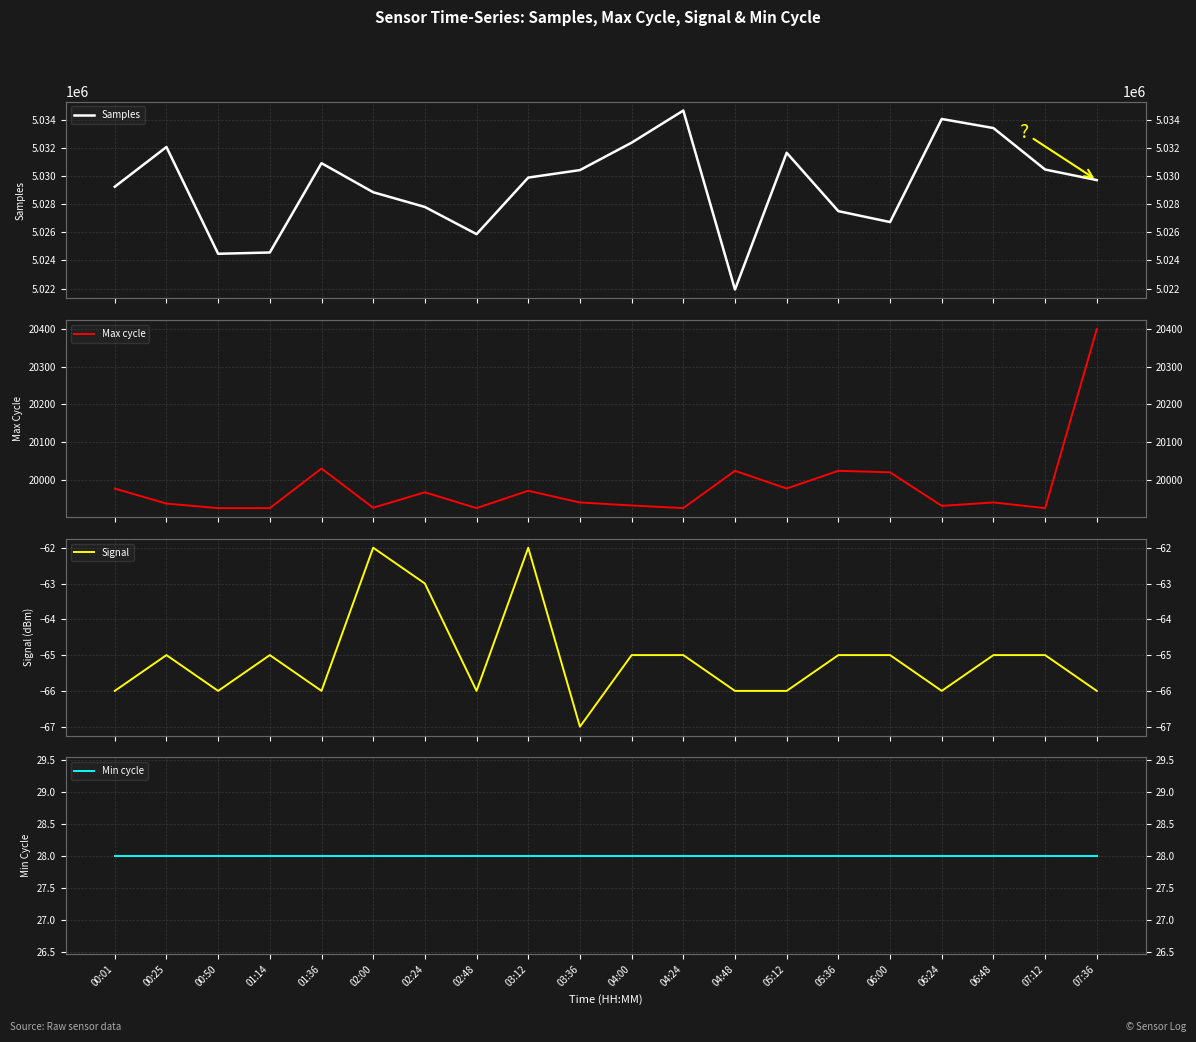

What is the minimum value for Signal?

-67